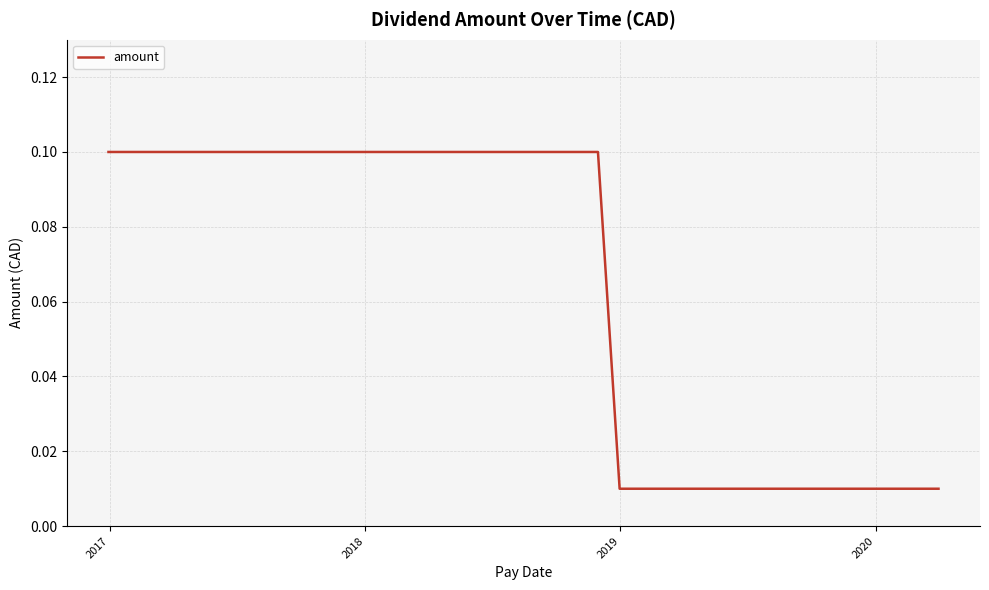

How many lines are shown in the chart?

1